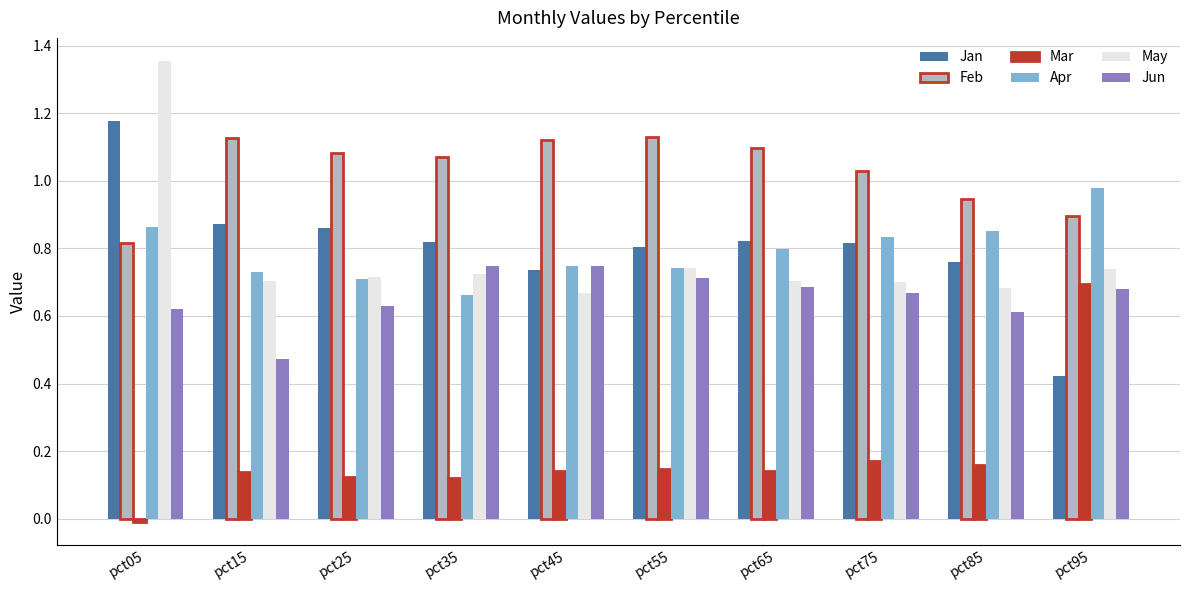

How many values in the Feb series are below 1?

3